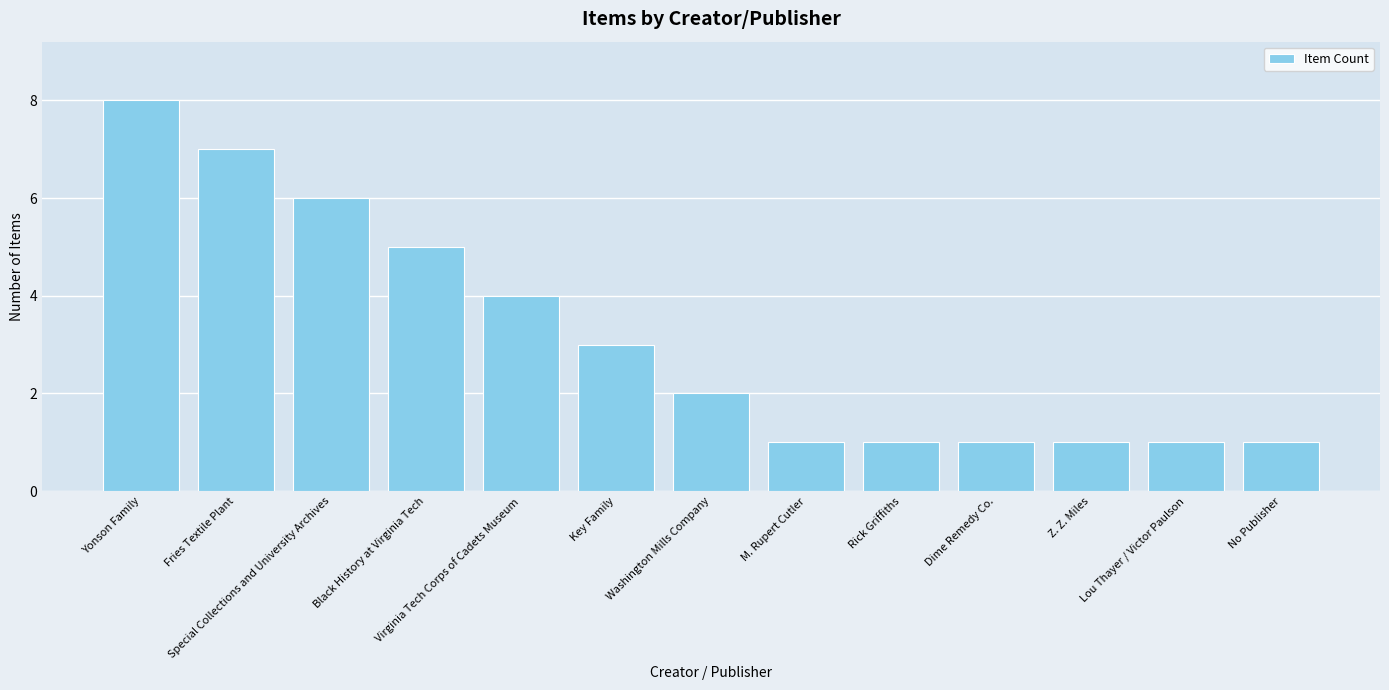

What position from the left is Dime Remedy Co.?

10